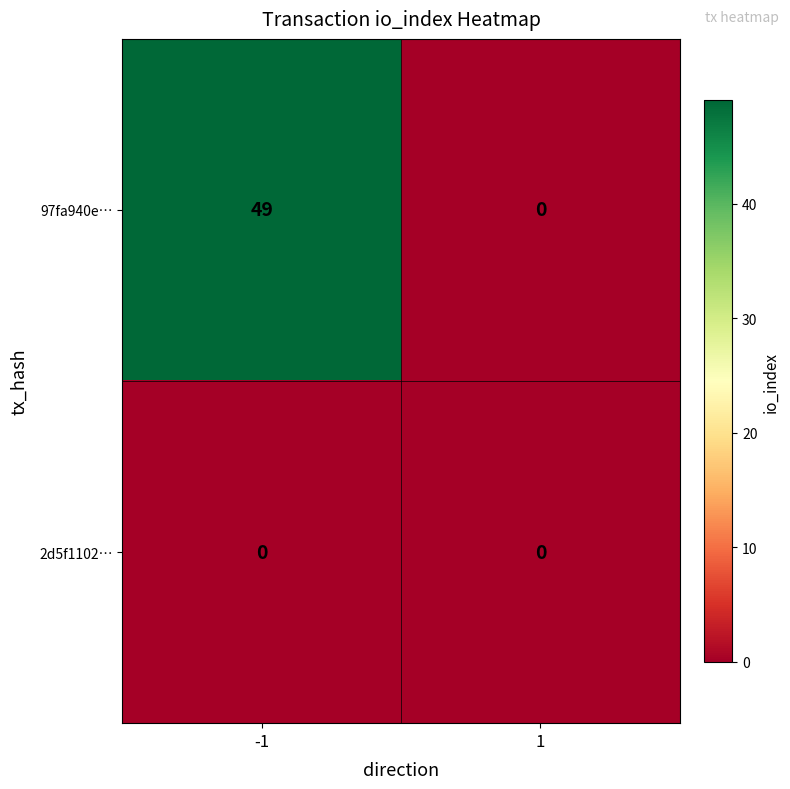

What is the difference between the highest and lowest values at -1?

49